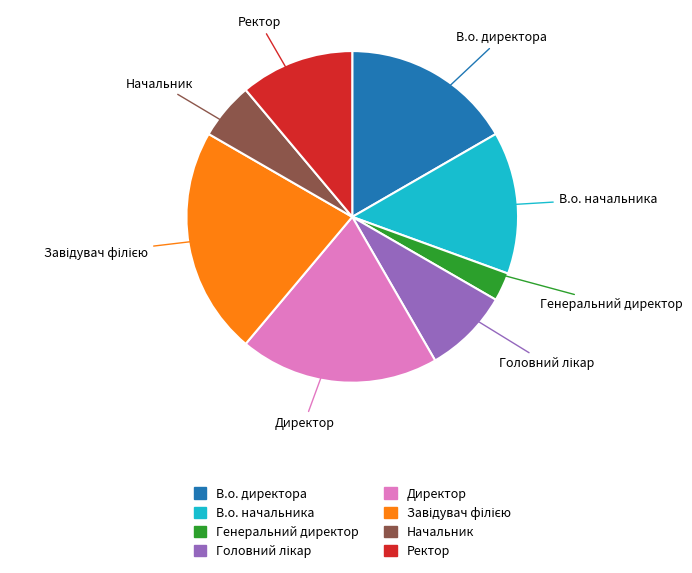

Which slice is the smallest?

Генеральний директор